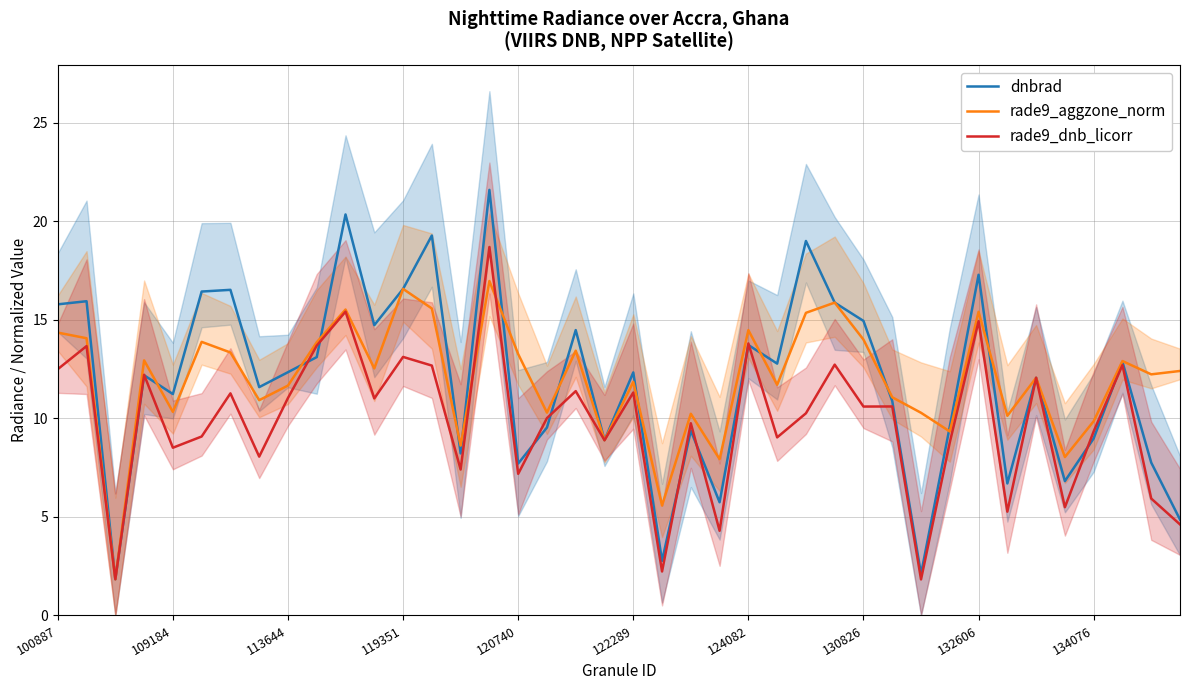

Is it true that rade9_aggzone_norm equals 2.7 at 113644?

False